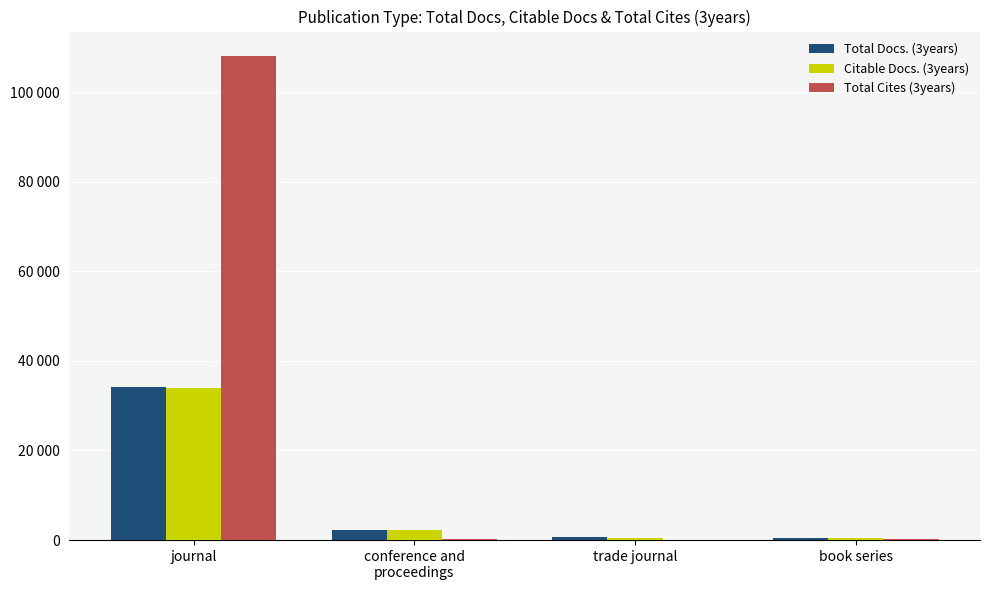

True or false: Total Docs. (3years) has a value of 648 at book series.

False